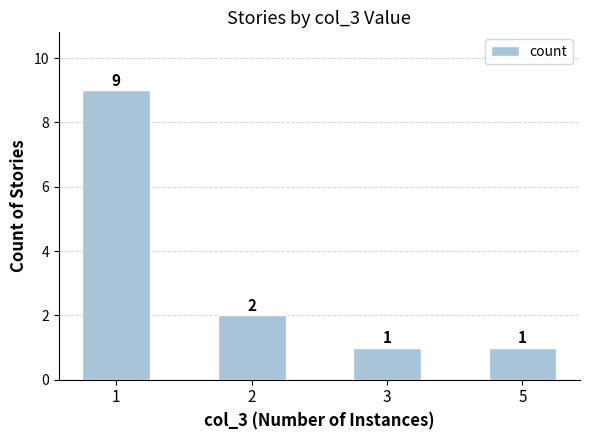

What is the maximum value shown in the chart?

9